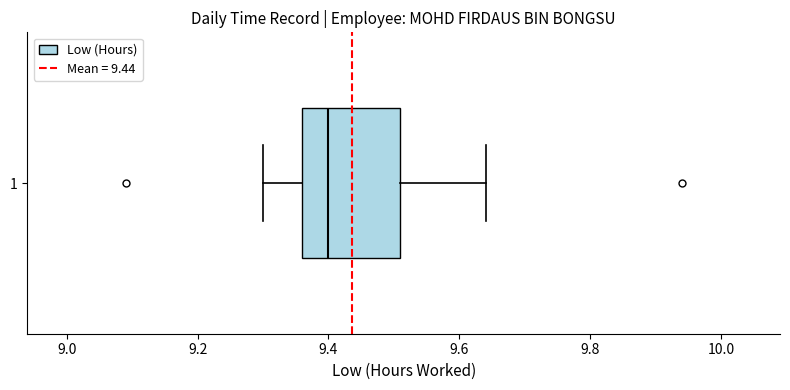

Transcribe this box plot: give where the median line is, the range the box spans, and where the two whiskers end, as read against the x-axis. The values are not printed on the chart, so give them approximately, as read against the axis.

median 9.40, box 9.36 to 9.52, whiskers 9.30 to 9.64